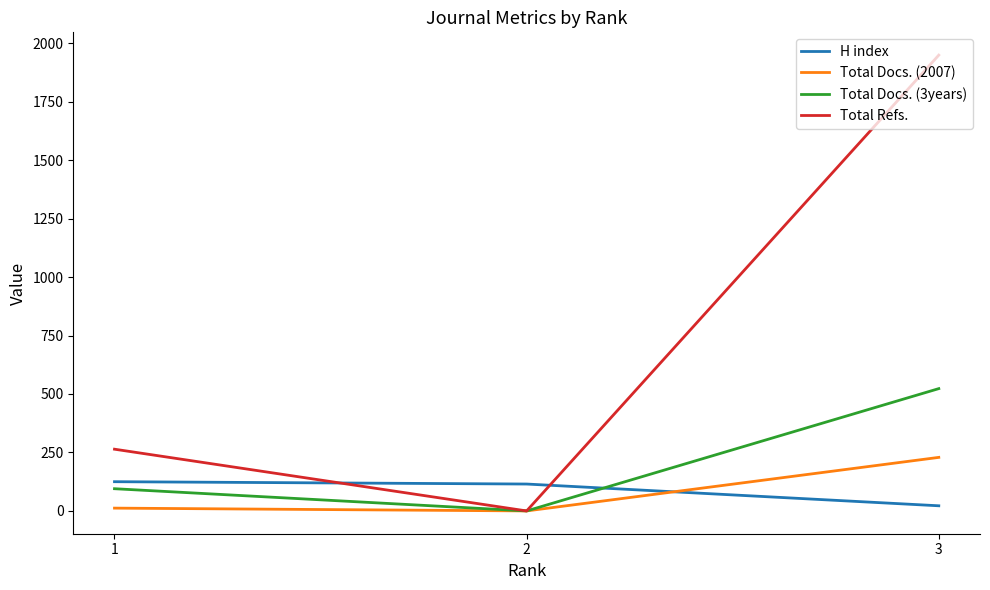

Which series has the largest range (max minus min)?

Total Refs.